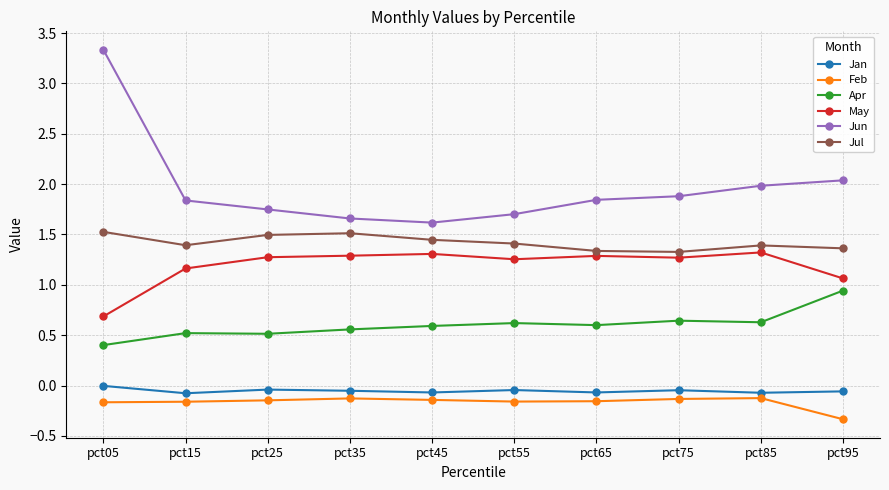

True or false: Apr and Jan intersect in this chart.

False